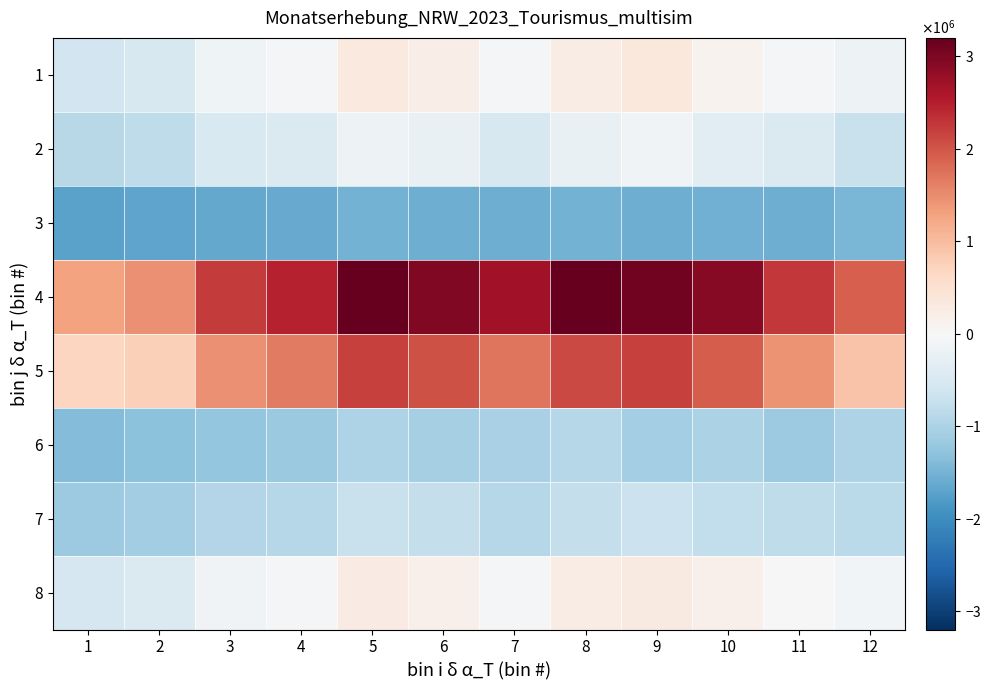

Which series changed the most between 5 and 10?

4